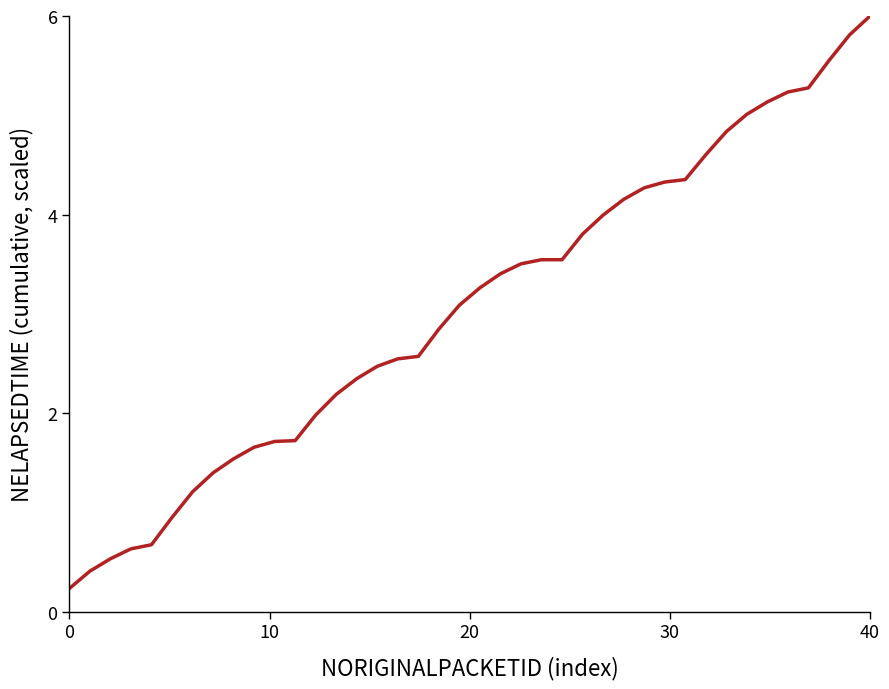

What is the maximum value shown in the chart?

6.0